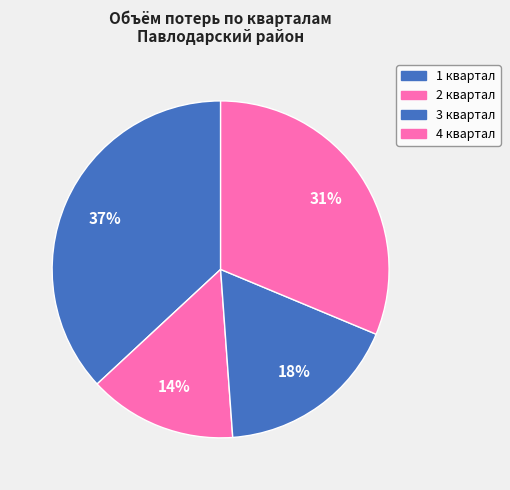

Do 4 квартал and 2 квартал together represent more than half of the pie?

No